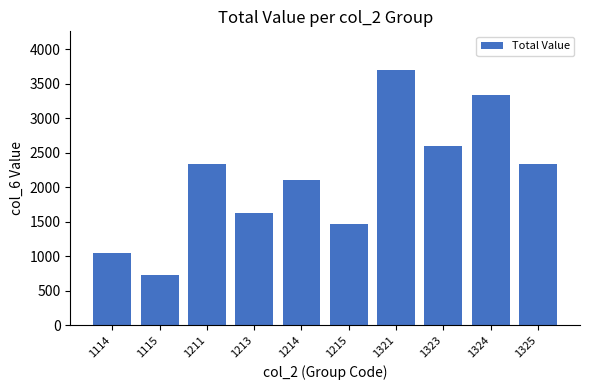

Which category has the highest value across all series?

1321